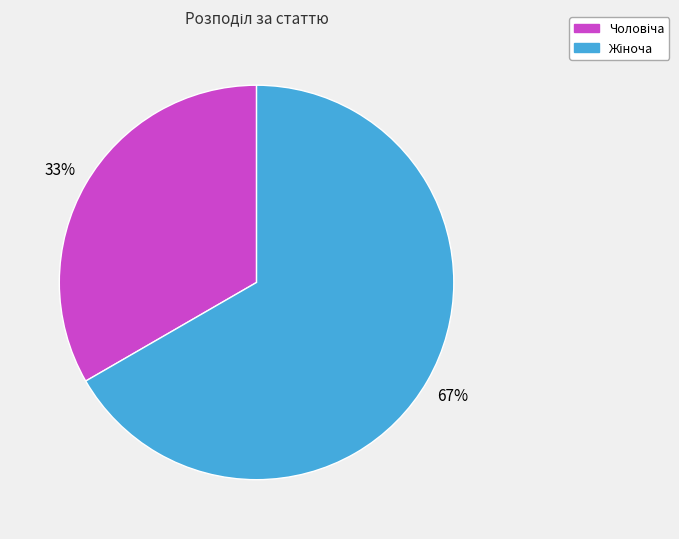

Is there a majority slice in this chart?

Yes